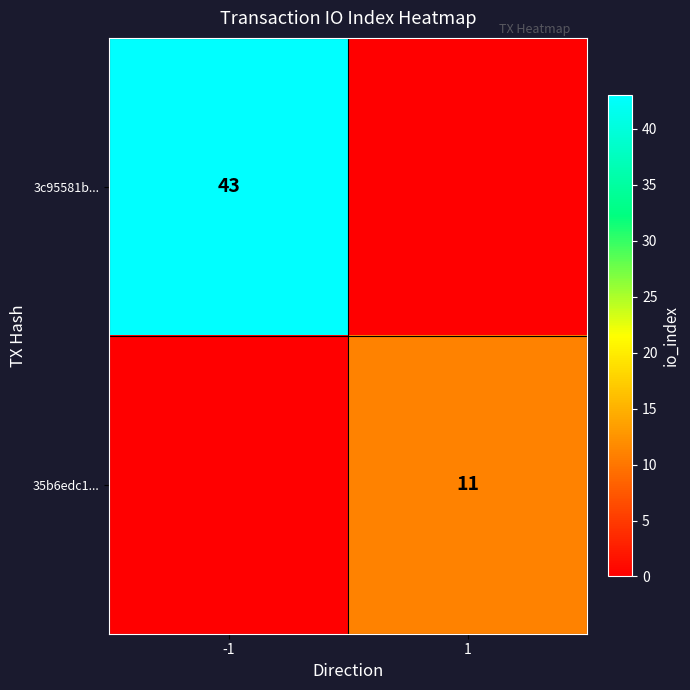

Is it true that 35b6edc1... equals 11 at 1?

True